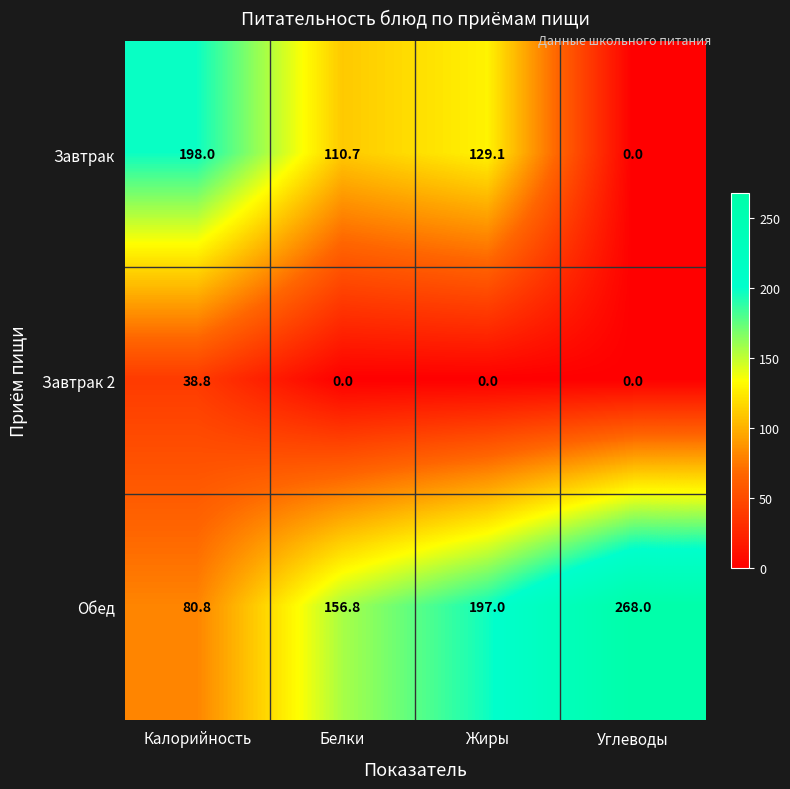

Which series has the largest range (max minus min)?

Завтрак